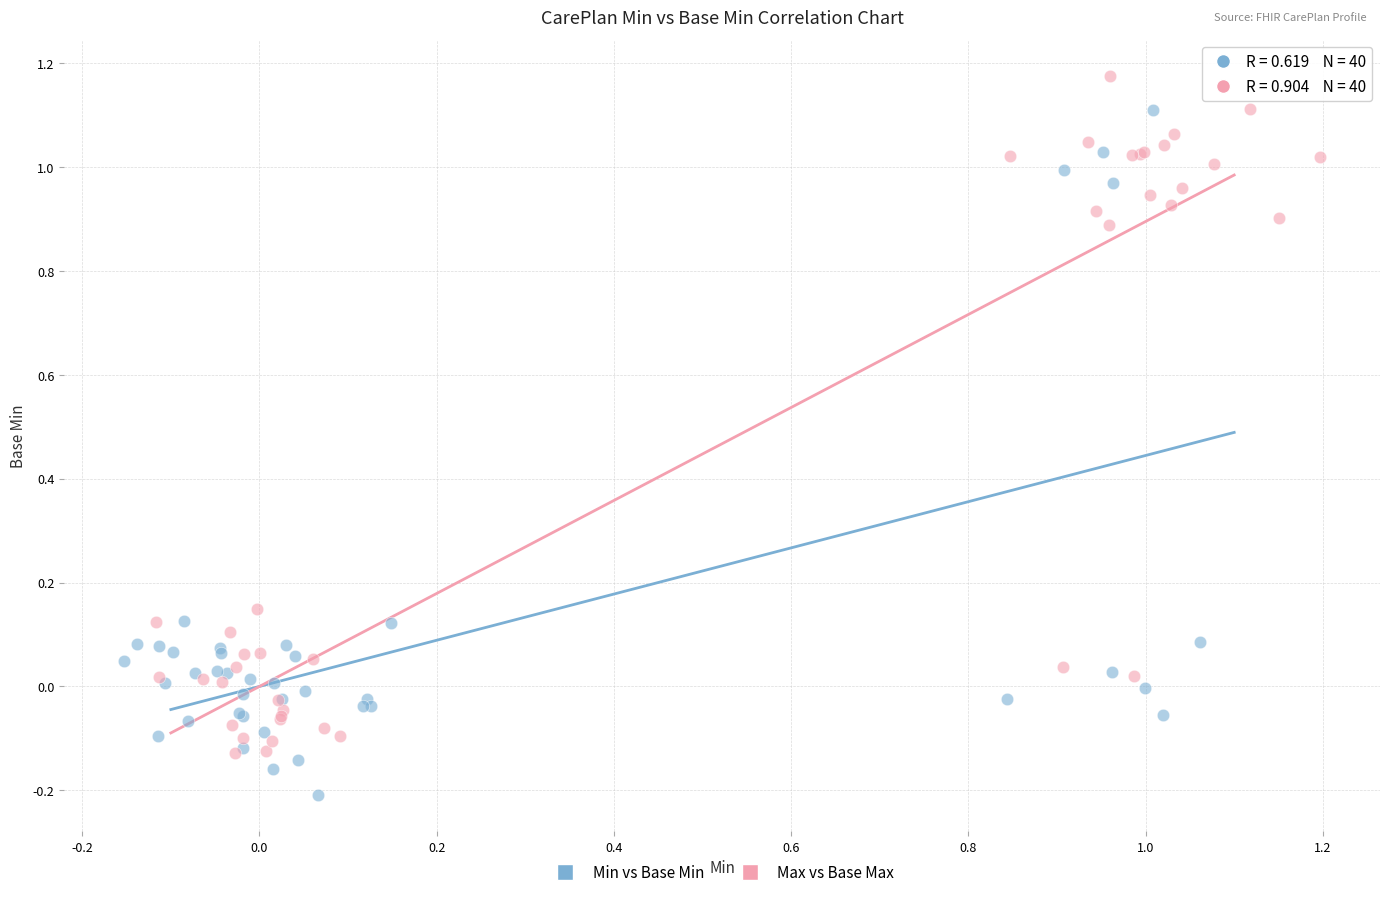

Which series reaches the minimum Y coordinate?

Min vs Base Min